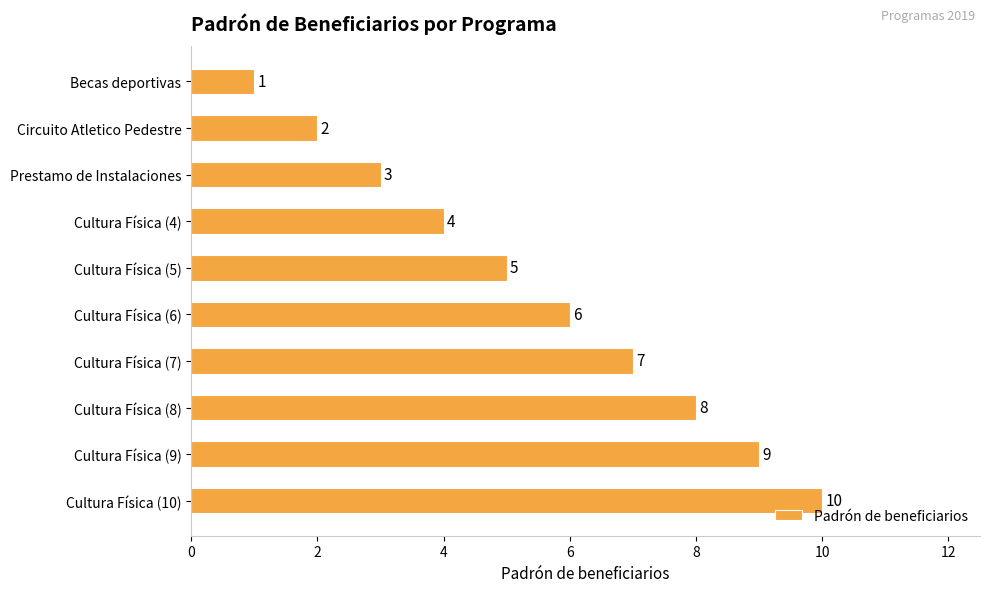

What is the smallest value displayed?

1